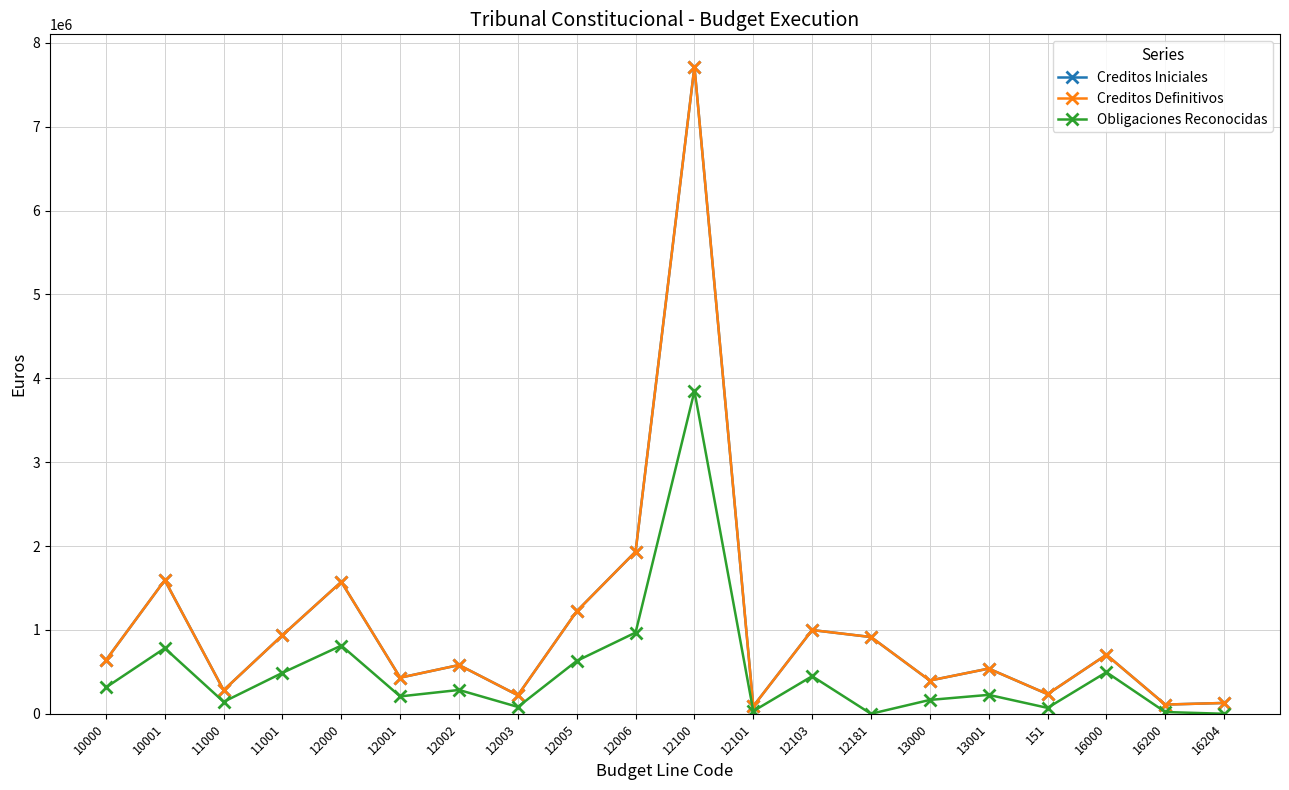

Rank the series at 13001 from lowest to highest value.

Obligaciones Reconocidas, Creditos Iniciales, Creditos Definitivos